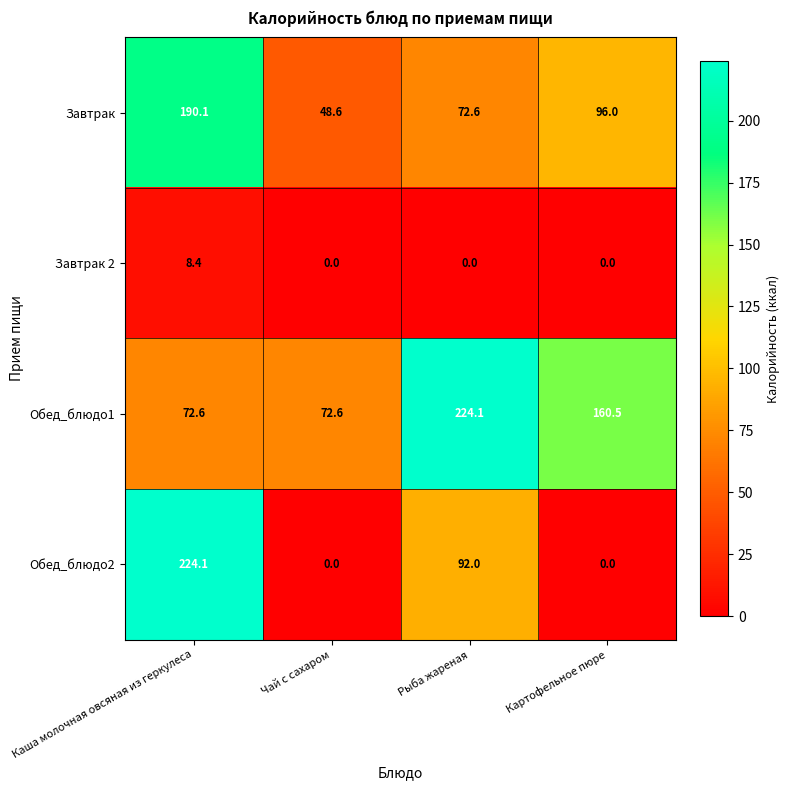

Reading left to right, list all the values displayed in this chart.

Завтрак: 190.1	48.6	72.6	96.0
Завтрак 2: 8.4	0.0	0.0	0.0
Обед_блюдо1: 72.6	72.6	224.1	160.5
Обед_блюдо2: 224.1	0.0	92.0	0.0